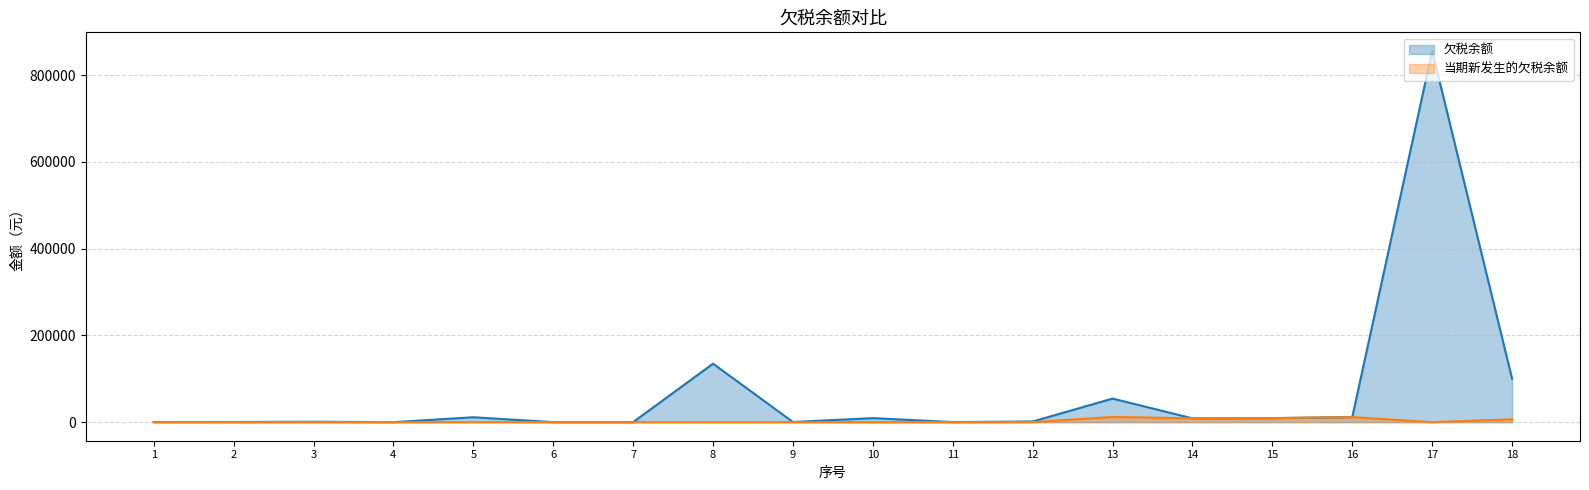

How many values in the 当期新发生的欠税余额 series exceed 0?

5